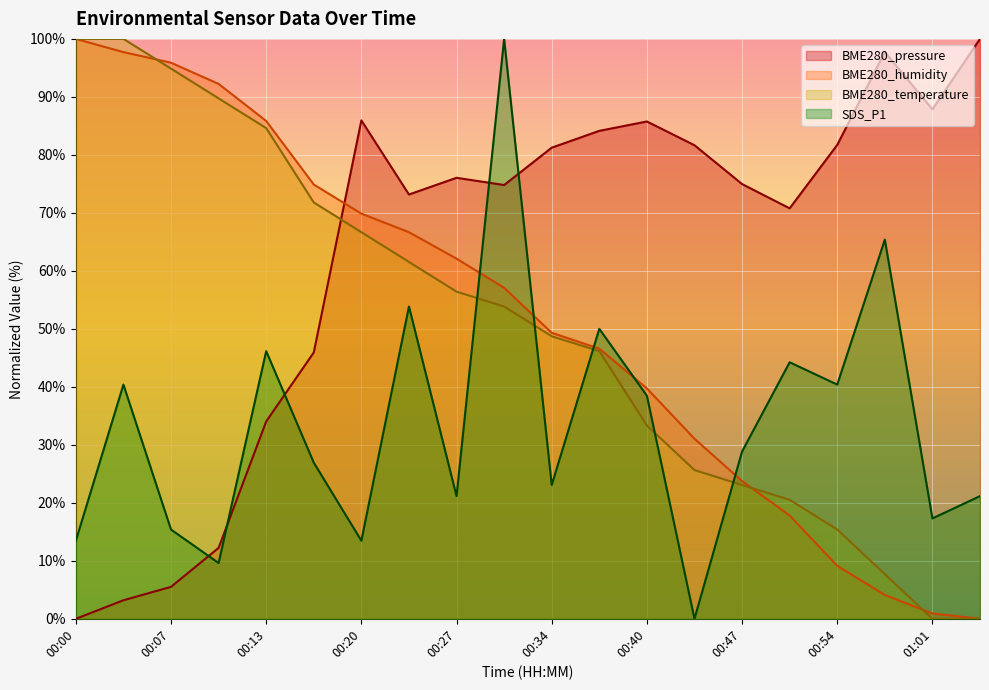

Reading left to right, transcribe all the data shown in this chart.

BME280_pressure: 00:00=0.0	00:03=3.2	00:07=5.5	00:10=12.2	00:13=34.0	00:17=45.9	00:20=85.9	00:24=73.2	00:27=76.0	00:30=74.8	00:34=81.2	00:37=84.1	00:40=85.8	00:44=81.7	00:47=75.0	00:51=70.8	00:54=81.7	00:57=97.7	01:01=87.8	01:04=100.0
BME280_humidity: 00:00=100.0	00:03=97.7	00:07=95.9	00:10=92.2	00:13=85.8	00:17=74.9	00:20=69.9	00:24=66.7	00:27=62.1	00:30=57.1	00:34=49.3	00:37=46.6	00:40=39.7	00:44=31.1	00:47=23.7	00:51=17.8	00:54=9.1	00:57=4.1	01:01=0.9	01:04=0.0
BME280_temperature: 00:00=100.0	00:03=100.0	00:07=94.9	00:10=89.7	00:13=84.6	00:17=71.8	00:20=66.7	00:24=61.5	00:27=56.4	00:30=53.8	00:34=48.7	00:37=46.2	00:40=33.3	00:44=25.6	00:47=23.1	00:51=20.5	00:54=15.4	00:57=7.7	01:01=0.0	01:04=0.0
SDS_P1: 00:00=13.5	00:03=40.4	00:07=15.4	00:10=9.6	00:13=46.2	00:17=26.9	00:20=13.5	00:24=53.8	00:27=21.2	00:30=100.0	00:34=23.1	00:37=50.0	00:40=38.5	00:44=0.0	00:47=28.8	00:51=44.2	00:54=40.4	00:57=65.4	01:01=17.3	01:04=21.2